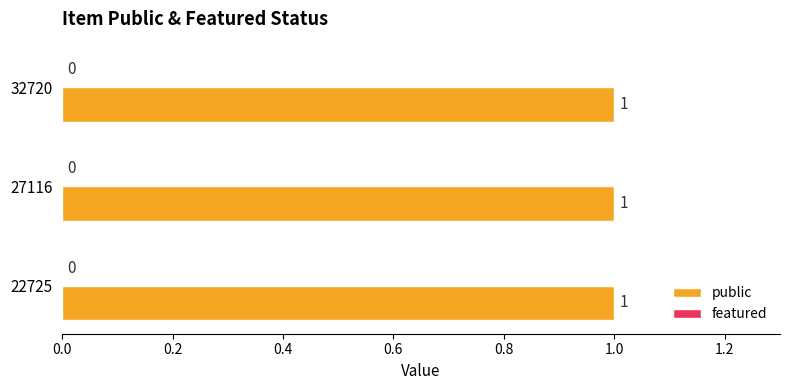

At which label does public reach its minimum?

22725